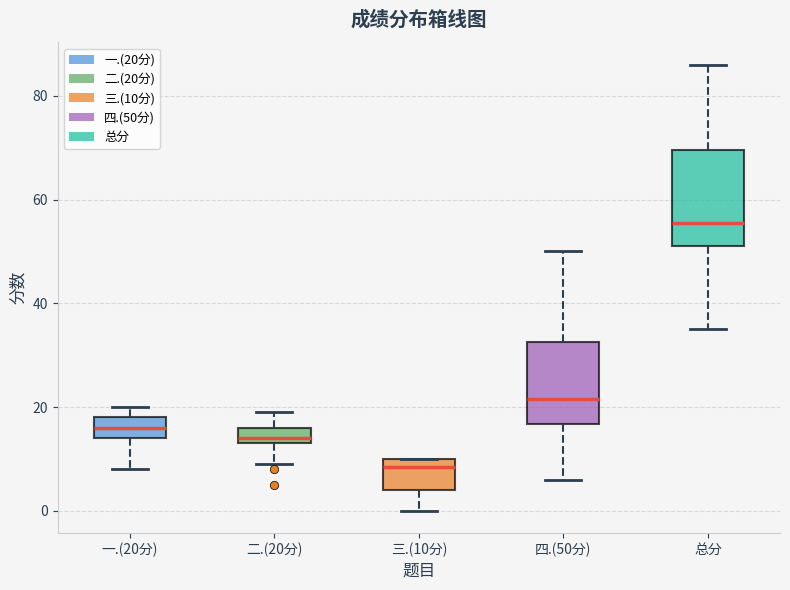

Where does the upper whisker of the box for 二.(20分) end on the y-axis? The values are not printed on the chart, so give them approximately, as read against the axis.

20